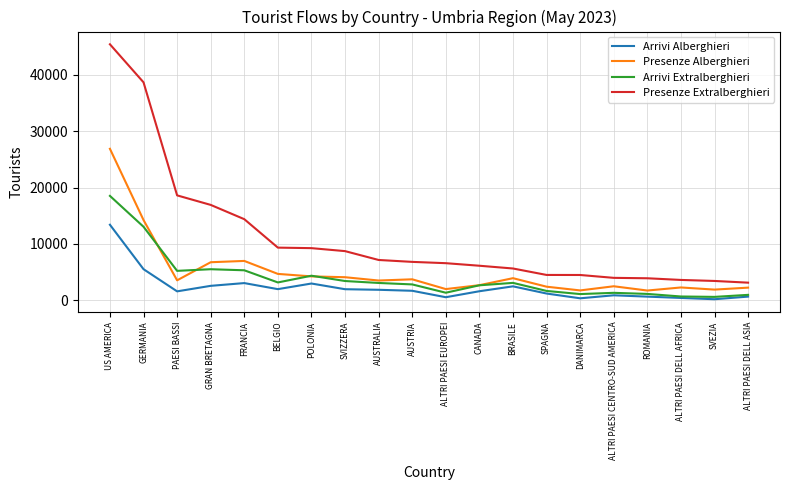

Which series has the largest range (max minus min)?

Presenze Extralberghieri